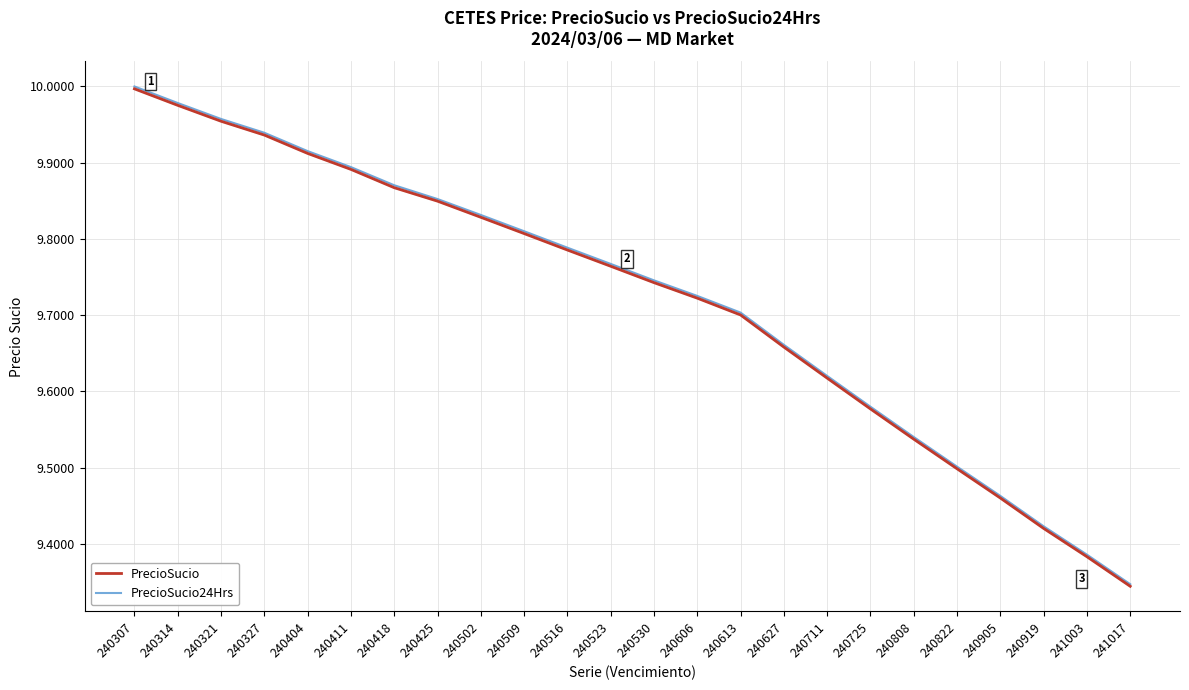

What is the value of the PrecioSucio point at the 21st from the left?

9.5